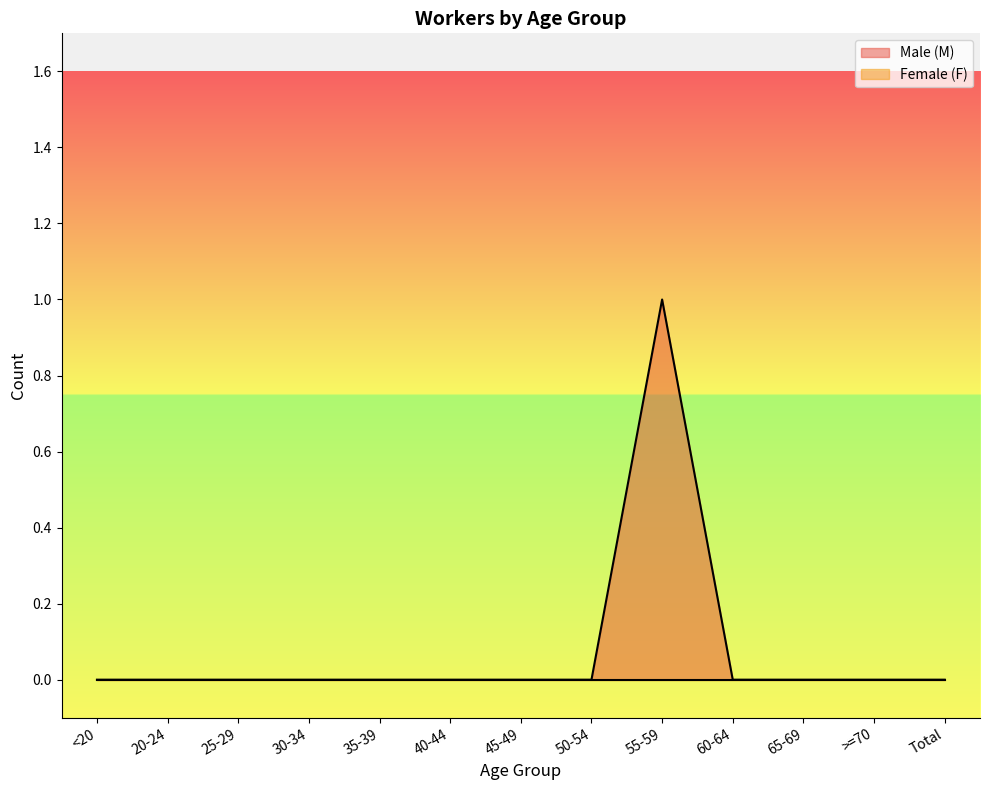

How many lines are shown in the chart?

2